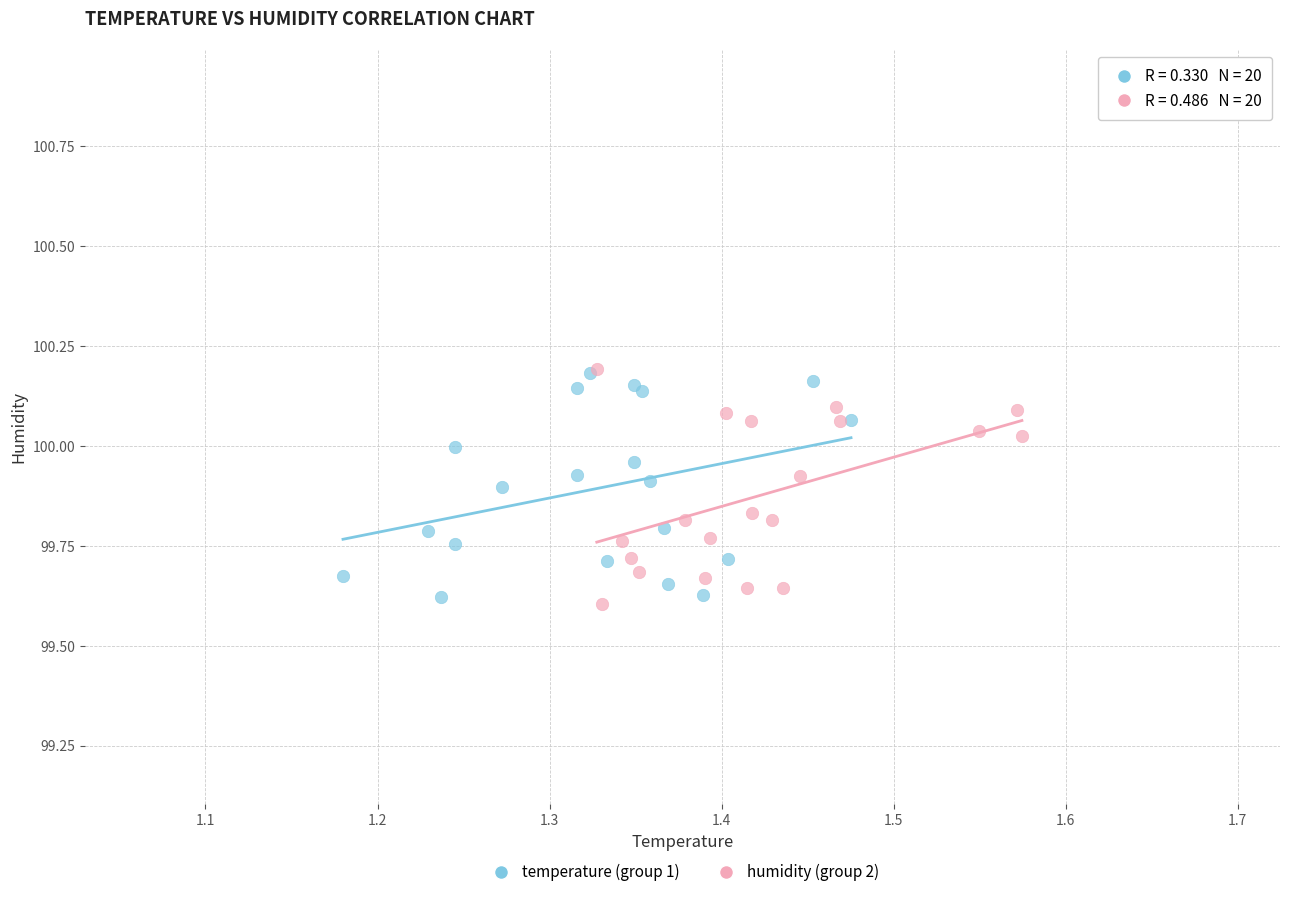

Which series has the widest spread of Y values?

humidity (group 2)